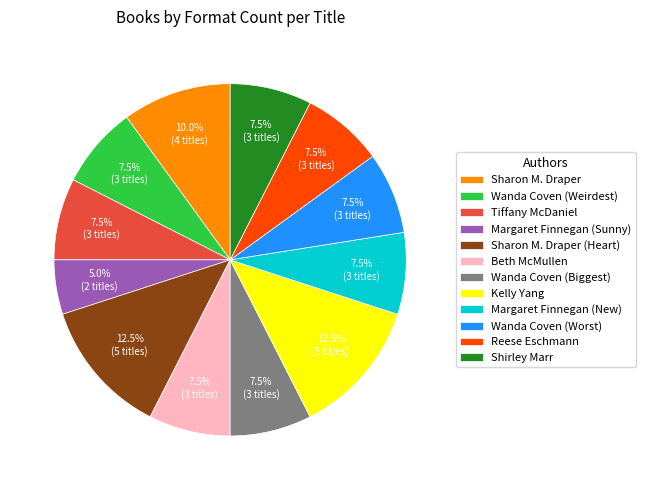

What percentage do Wanda Coven (Worst) and Sharon M. Draper together represent?

17.5%